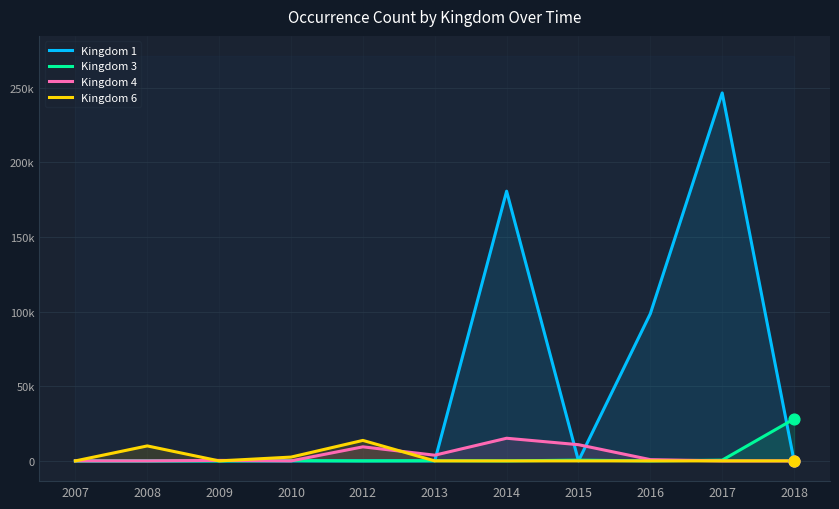

Which series reaches the maximum Y coordinate?

Kingdom 1